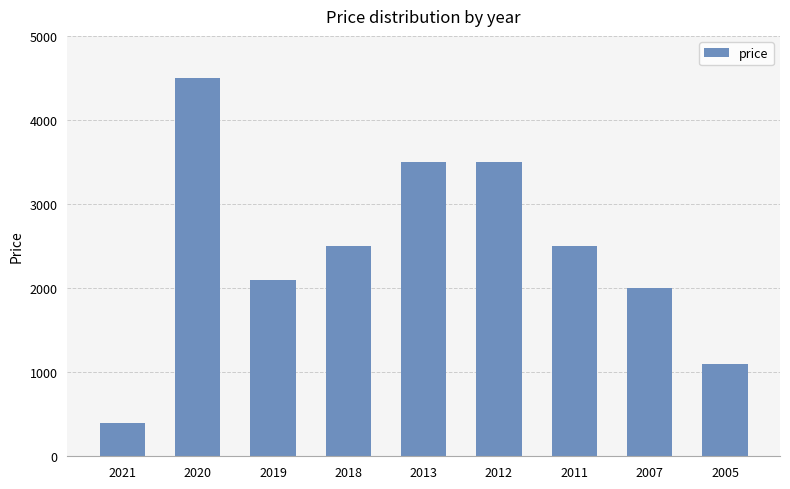

What is the difference between the second highest and minimum values?

3100